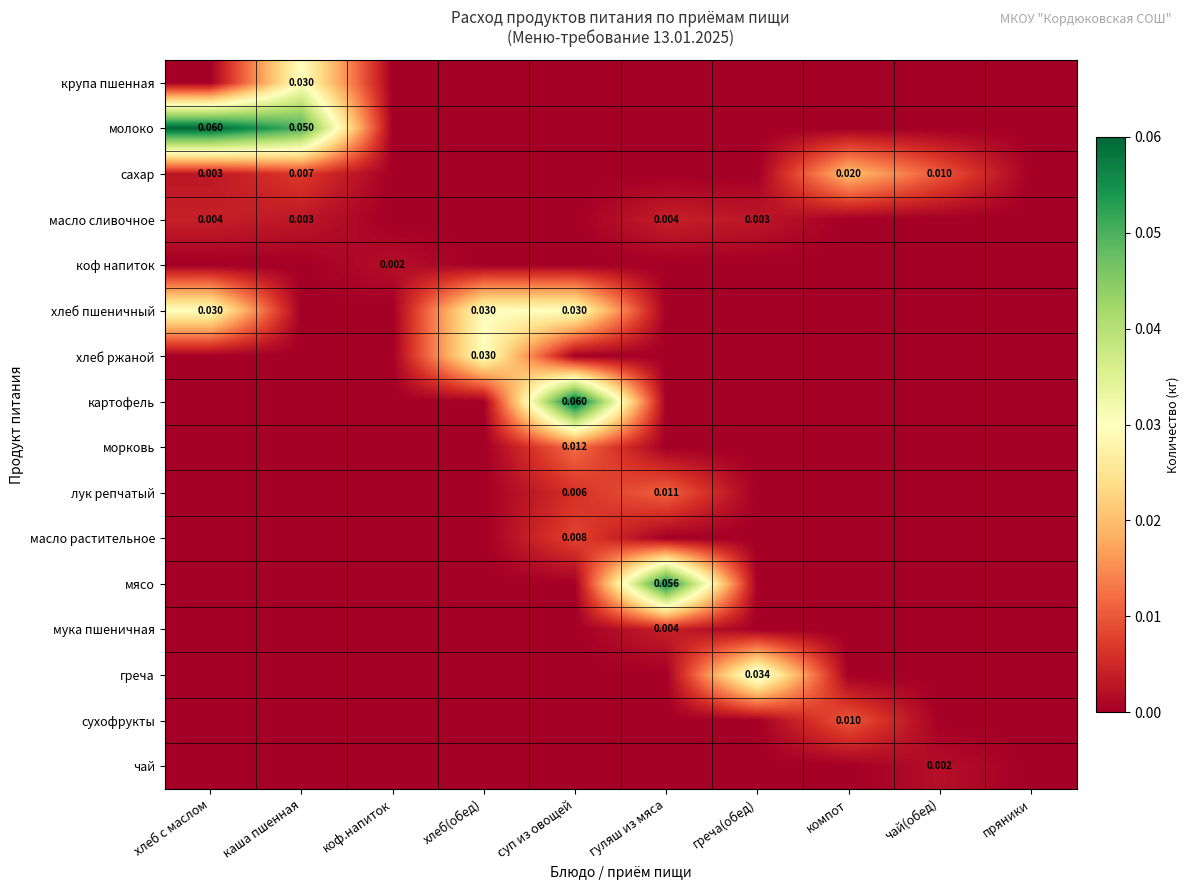

Rank the series by their maximum value, from highest to lowest.

молоко, картофель, мясо, греча, крупа пшенная, хлеб пшеничный, хлеб ржаной, сахар, морковь, лук репчатый, сухофрукты, масло растительное, масло сливочное, мука пшеничная, коф напиток, чай